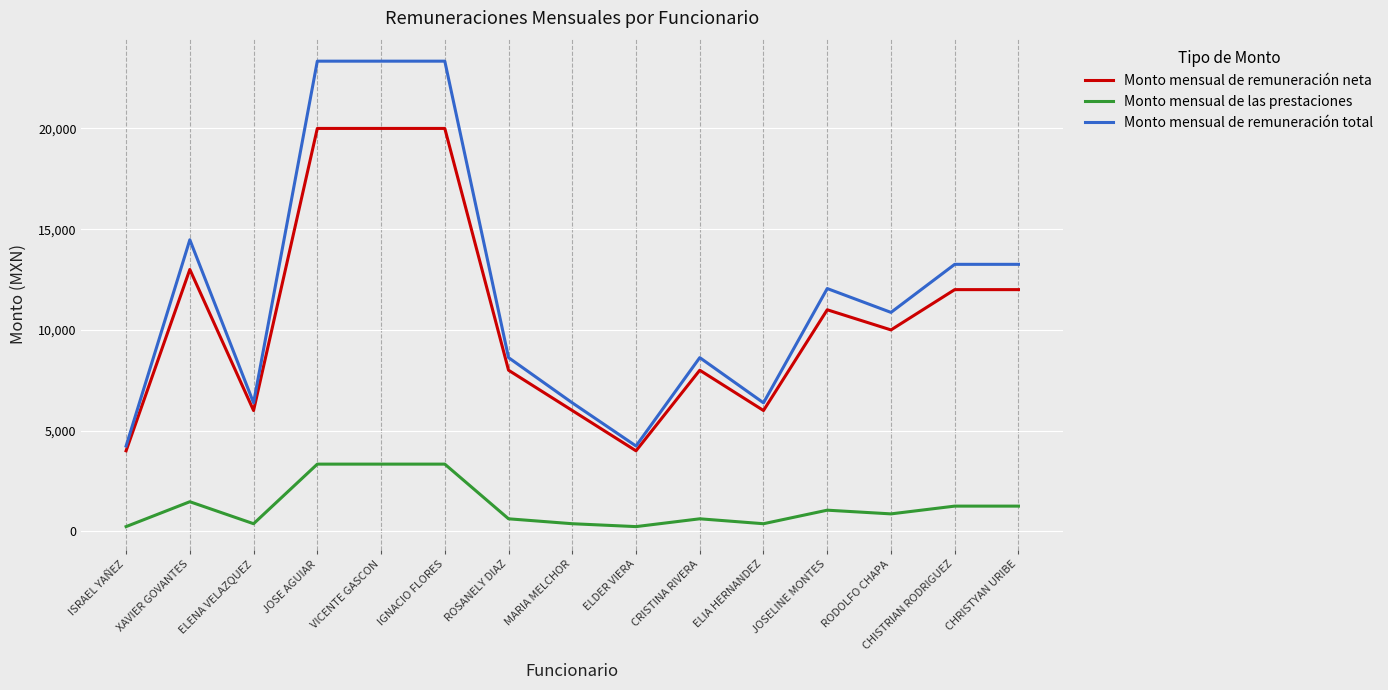

Where is the first local maximum for Monto mensual de las prestaciones?

XAVIER GOVANTES